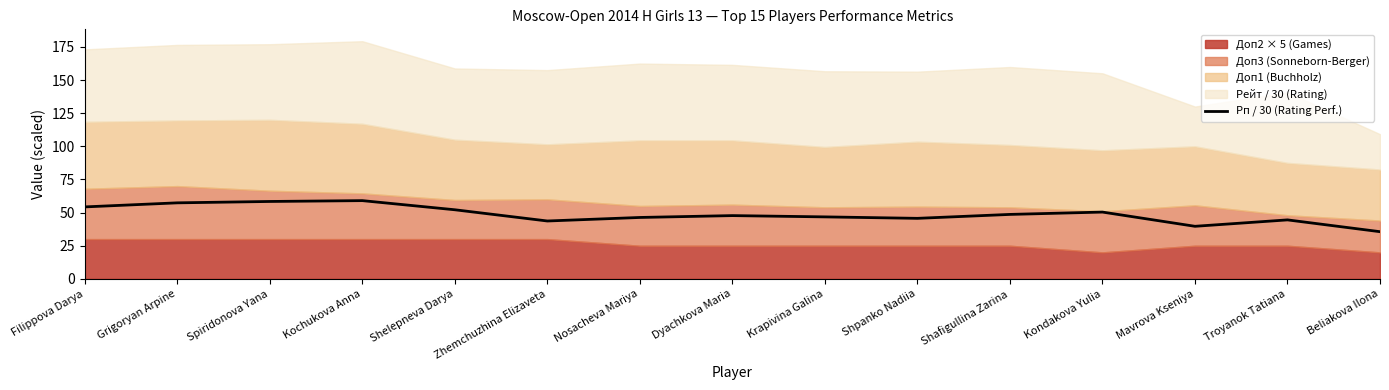

Does the chart display data point markers on the line(s)?

No